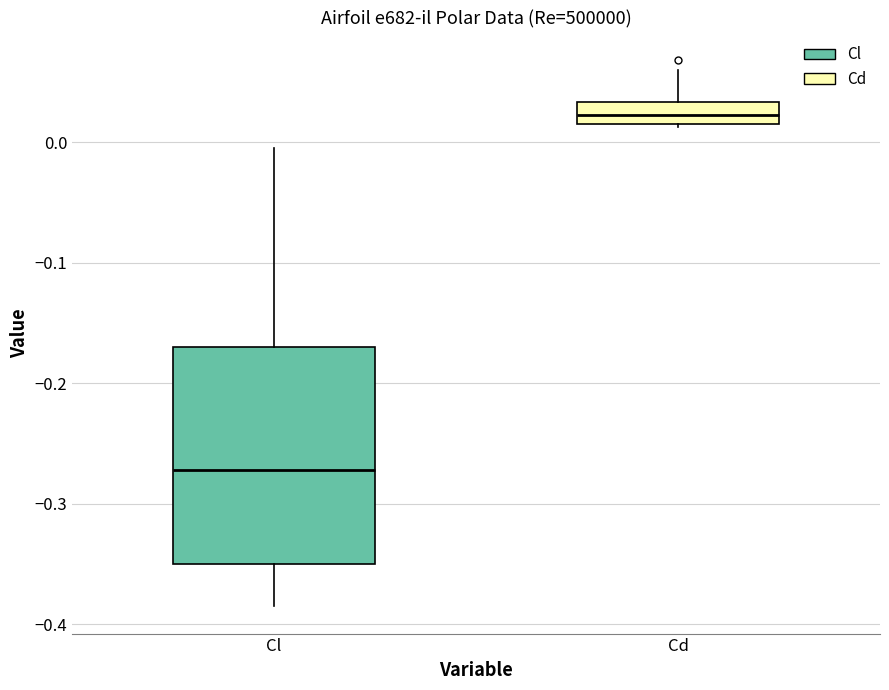

Which box's median line is the lowest?

Cl